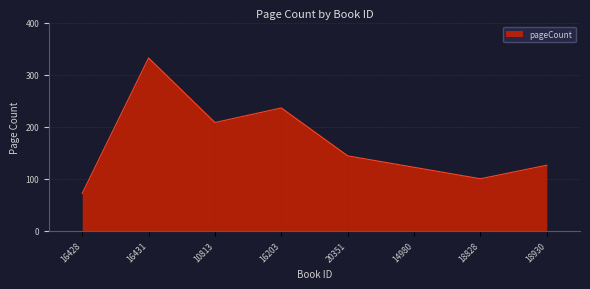

What is the difference between the second highest and second lowest values?

136